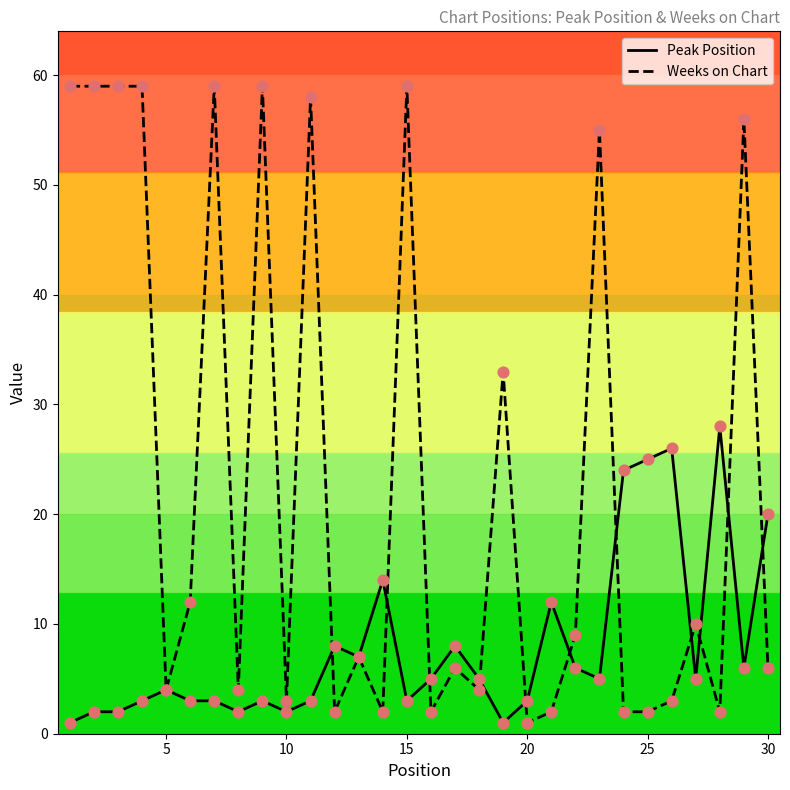

What is the maximum value for Peak Position?

28